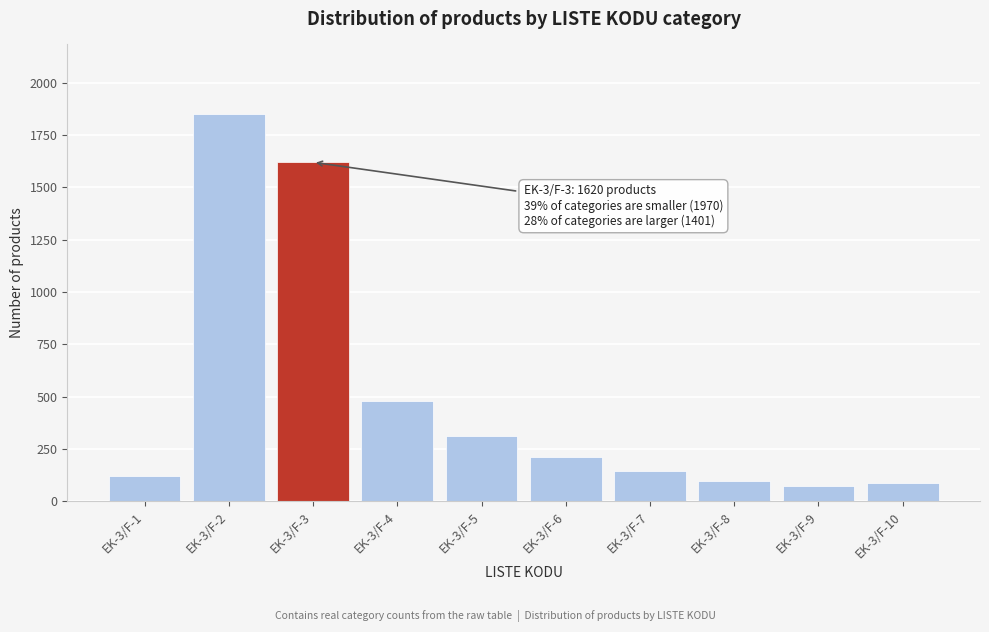

Reading left to right, what are all the values shown in this chart?

EK-3/F-1=120	EK-3/F-2=1850	EK-3/F-3=1620	EK-3/F-4=480	EK-3/F-5=310	EK-3/F-6=210	EK-3/F-7=145	EK-3/F-8=98	EK-3/F-9=72	EK-3/F-10=86